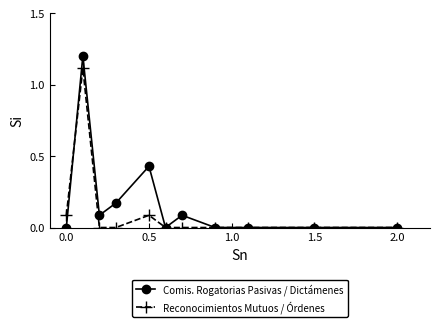

Does the chart have visible grid lines?

No